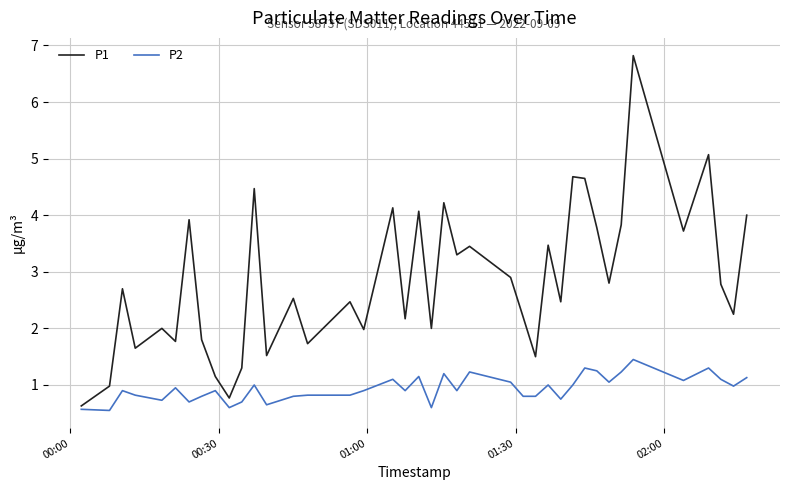

Which series has the widest spread of values?

P1